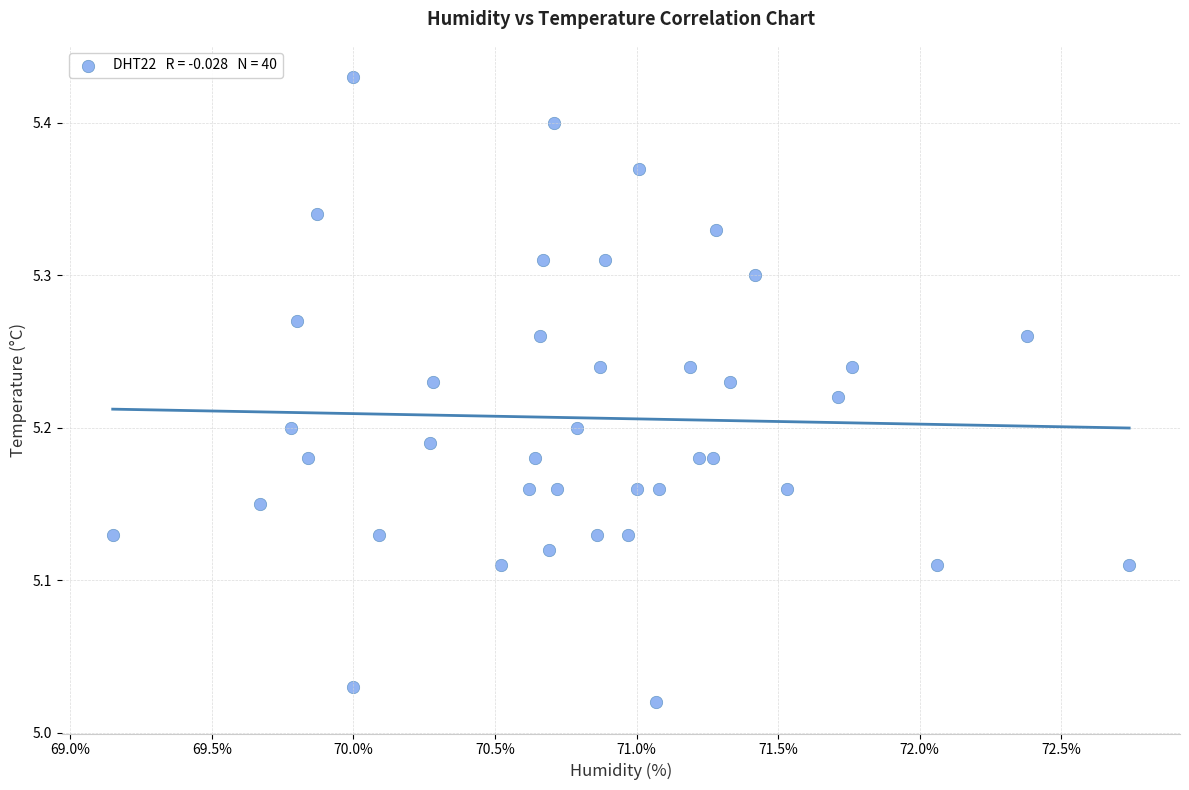

What is the range of X values (max minus min)?

3.6